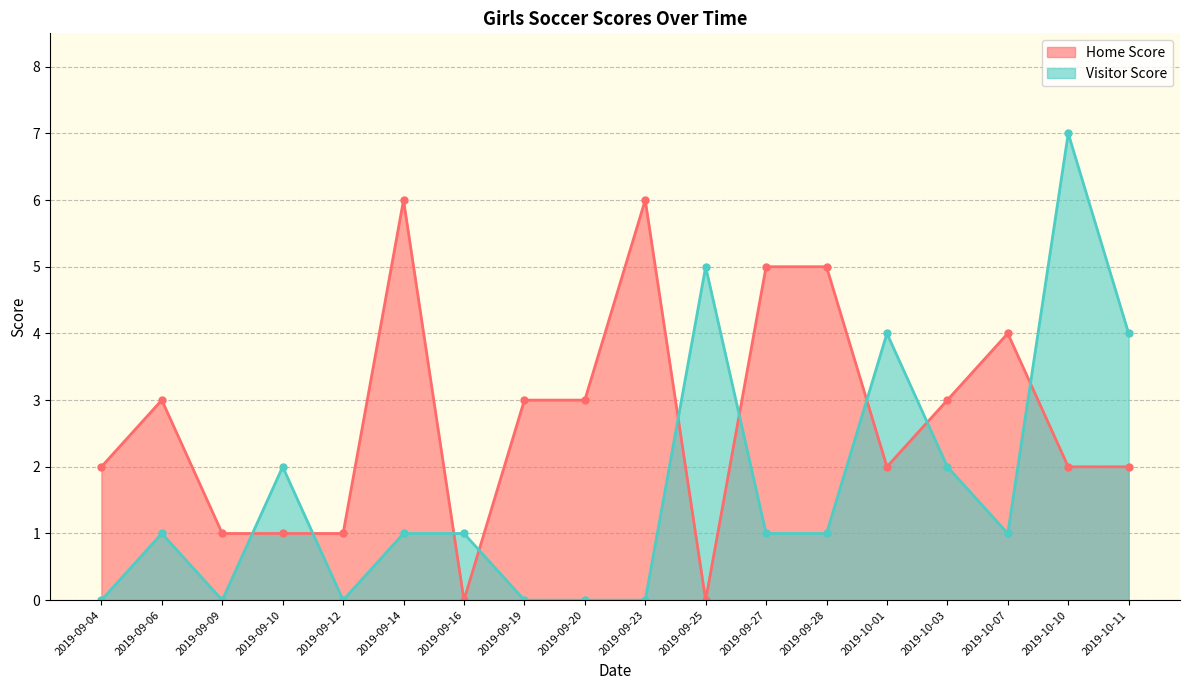

Which series has the largest total across all categories?

Home Score